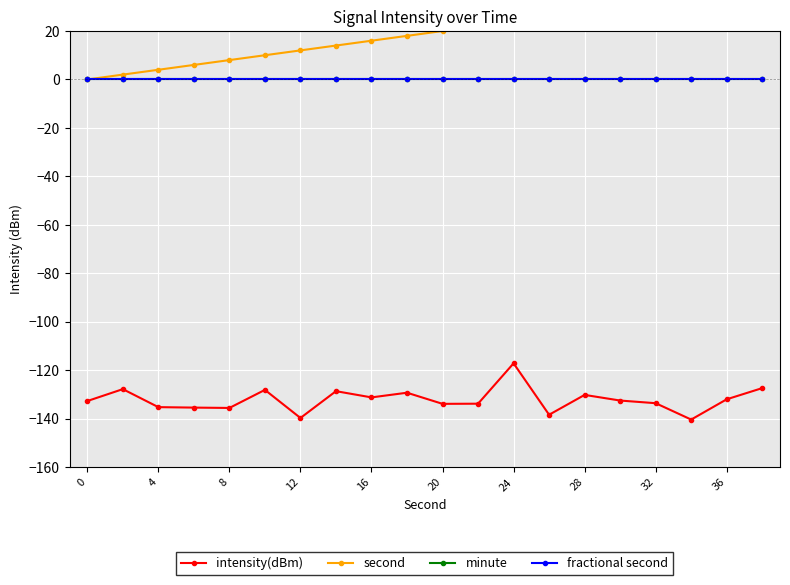

Is it true that intensity(dBm) equals -207.3 at 11?

False